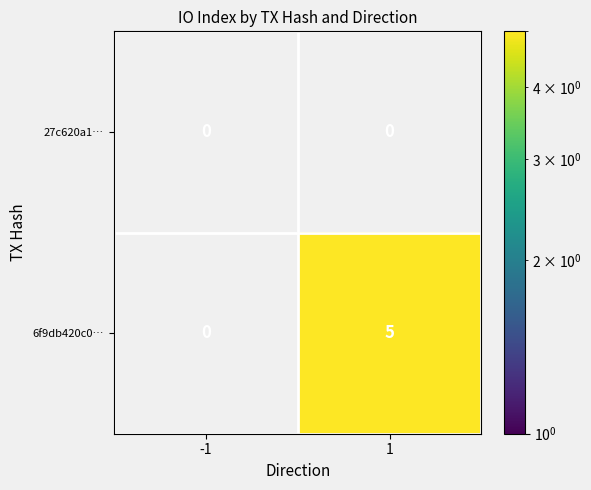

Reading right to left, list all the values displayed in this chart.

27c620a1…: 0	0
6f9db420c0…: 5	0